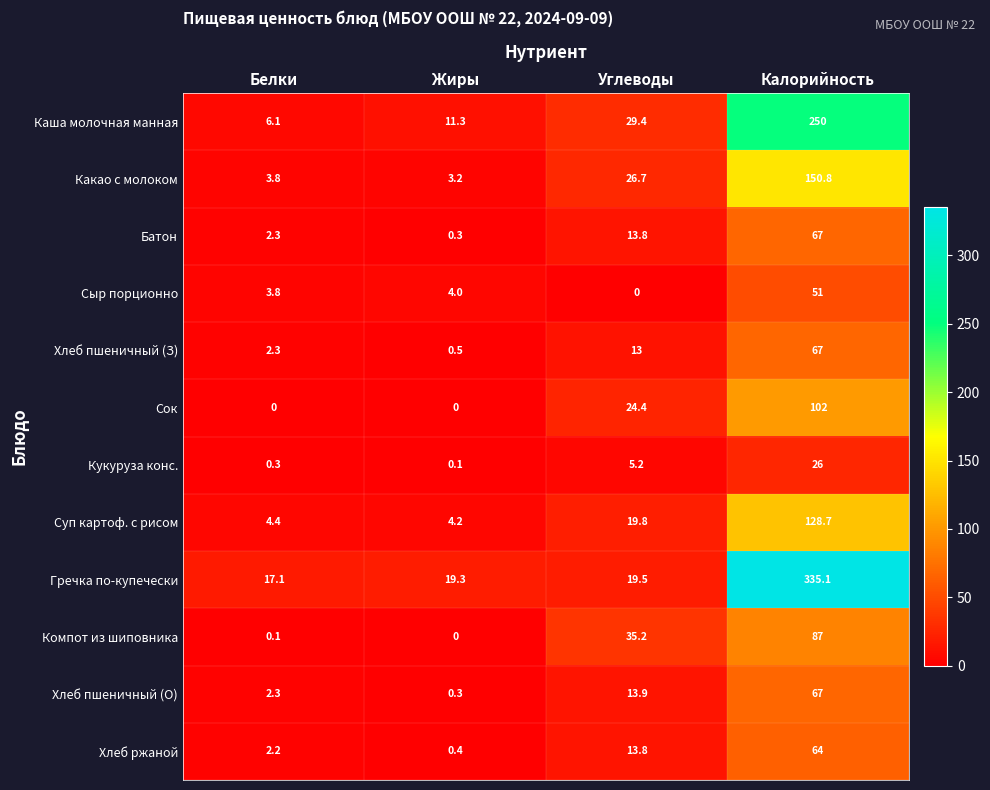

List the labels in order of Компот из шиповника value, largest first.

Калорийность, Углеводы, Белки, Жиры